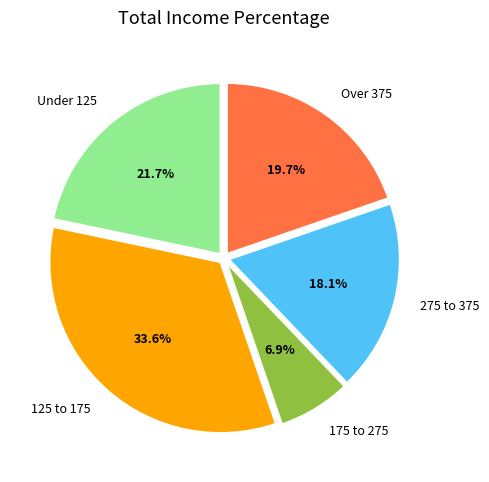

To the nearest percent, what is the average slice percentage?

20%